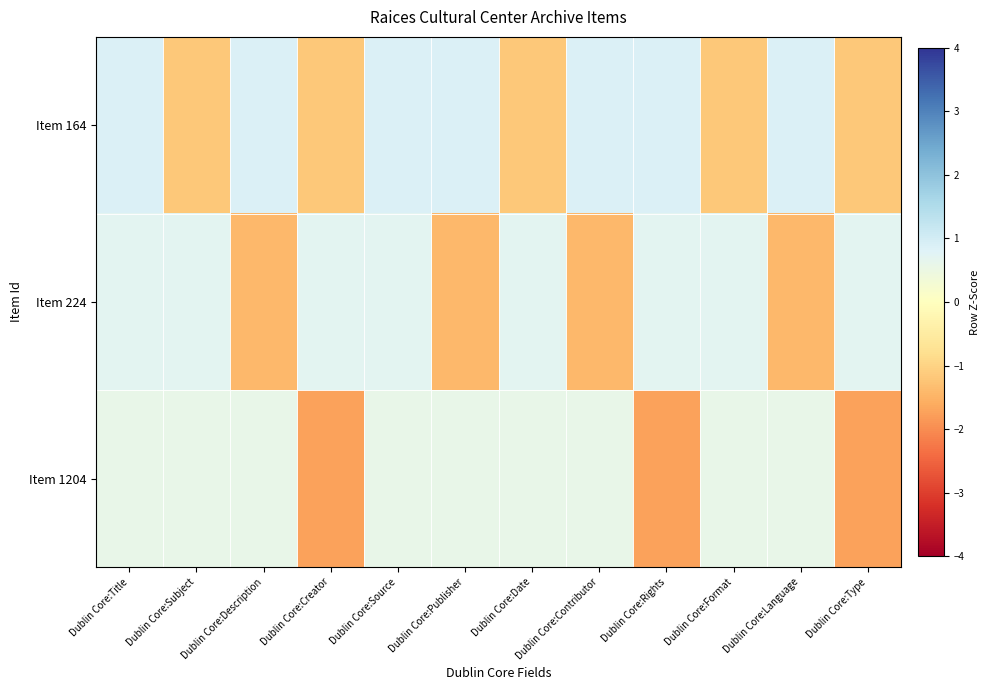

Count the number of categories in the chart.

12